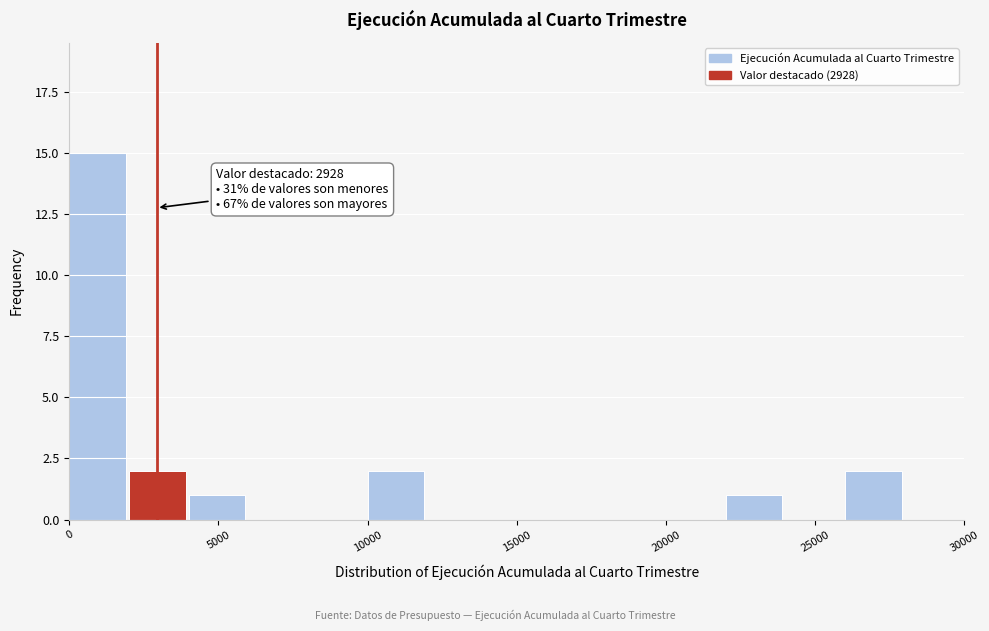

Over which range of the x-axis is the bar tallest?

0 to 2000